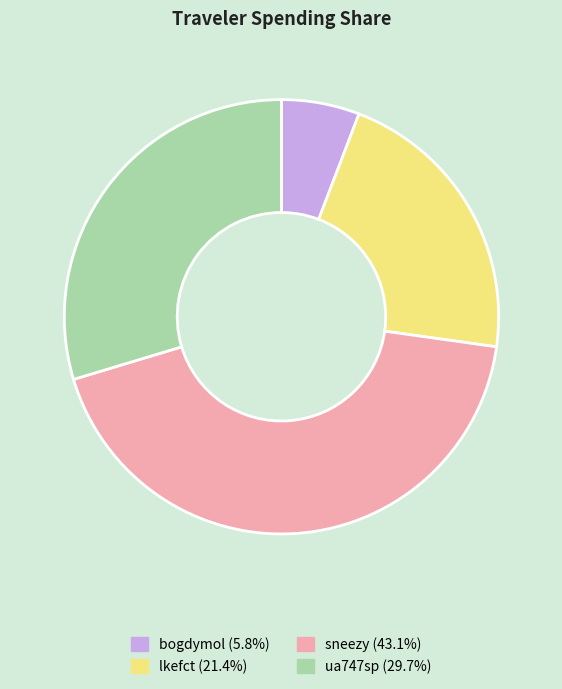

Approximately how many times larger is the value at lkefct (21.4%) compared to ua747sp (29.7%)?

0.7